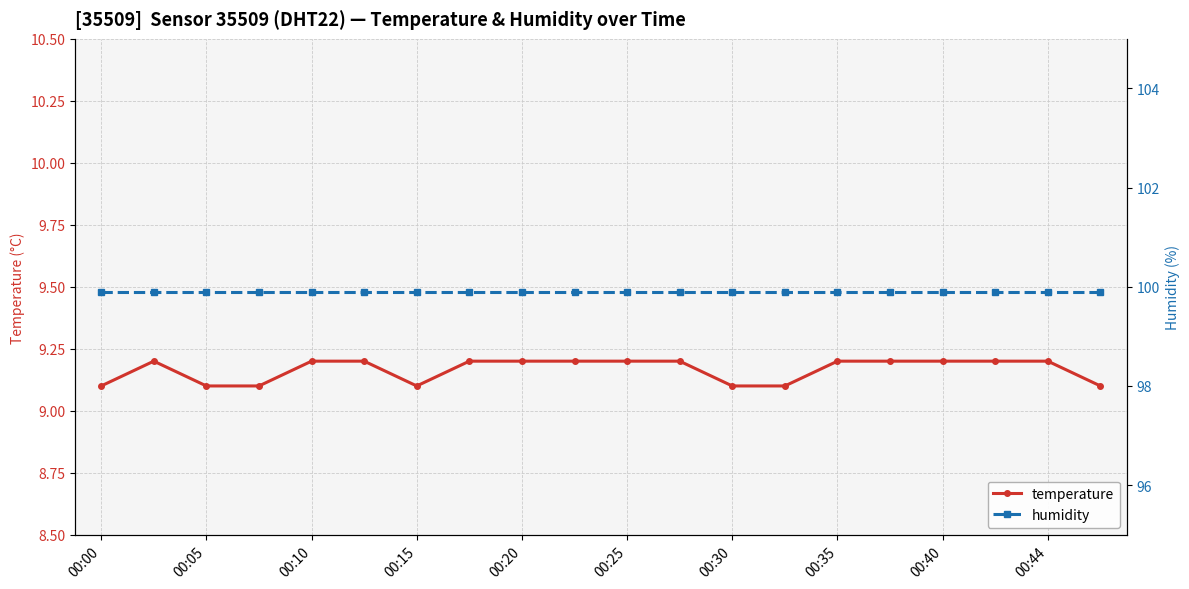

At which category does the chart reach its minimum across all series?

00:00